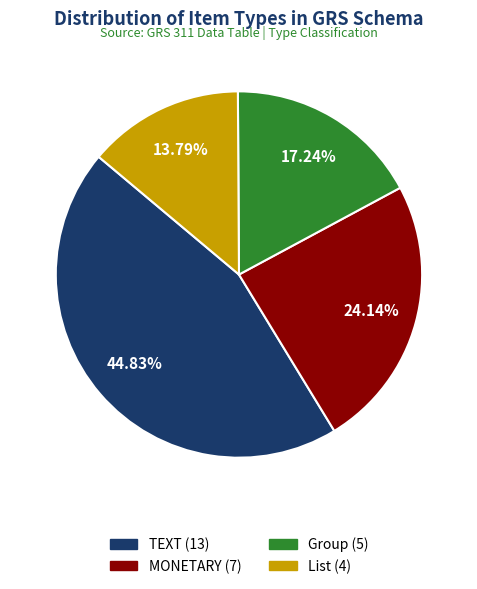

Rank the categories by value from highest to lowest.

TEXT, MONETARY, Group, List